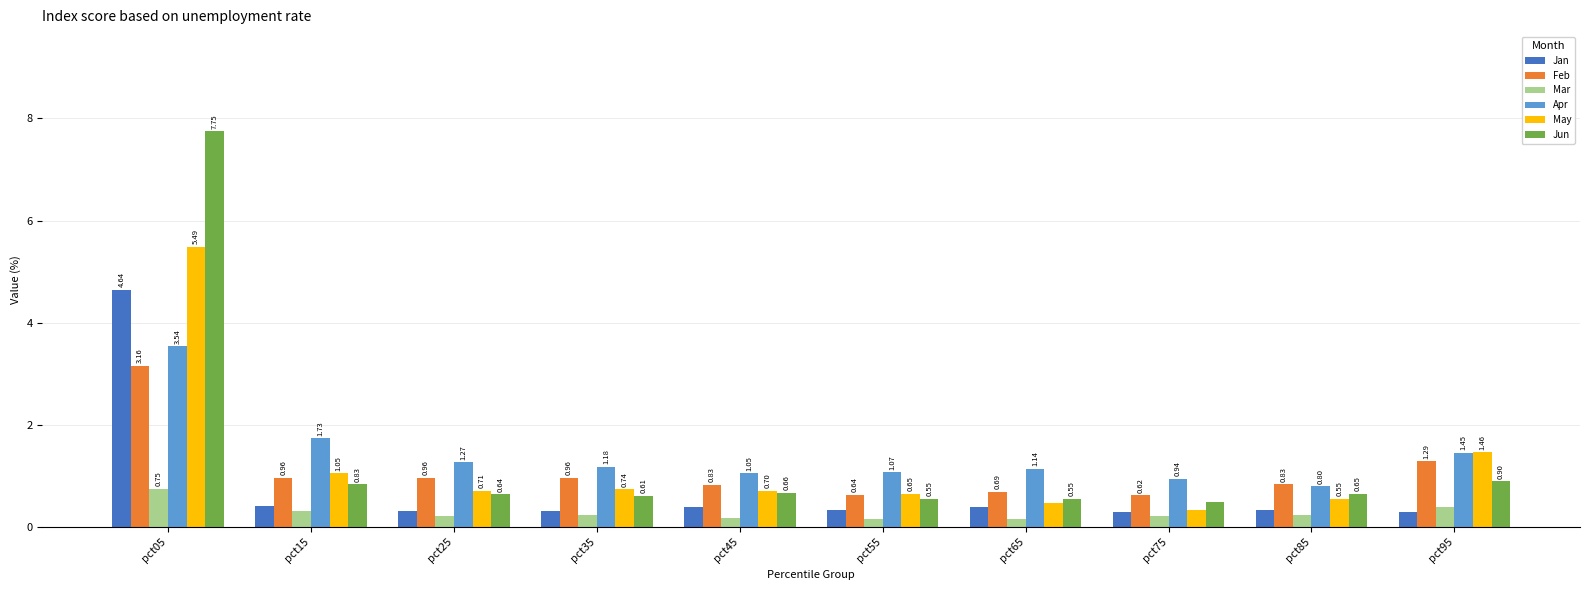

The Mar series shows 0.4 at pct05. True or false?

False